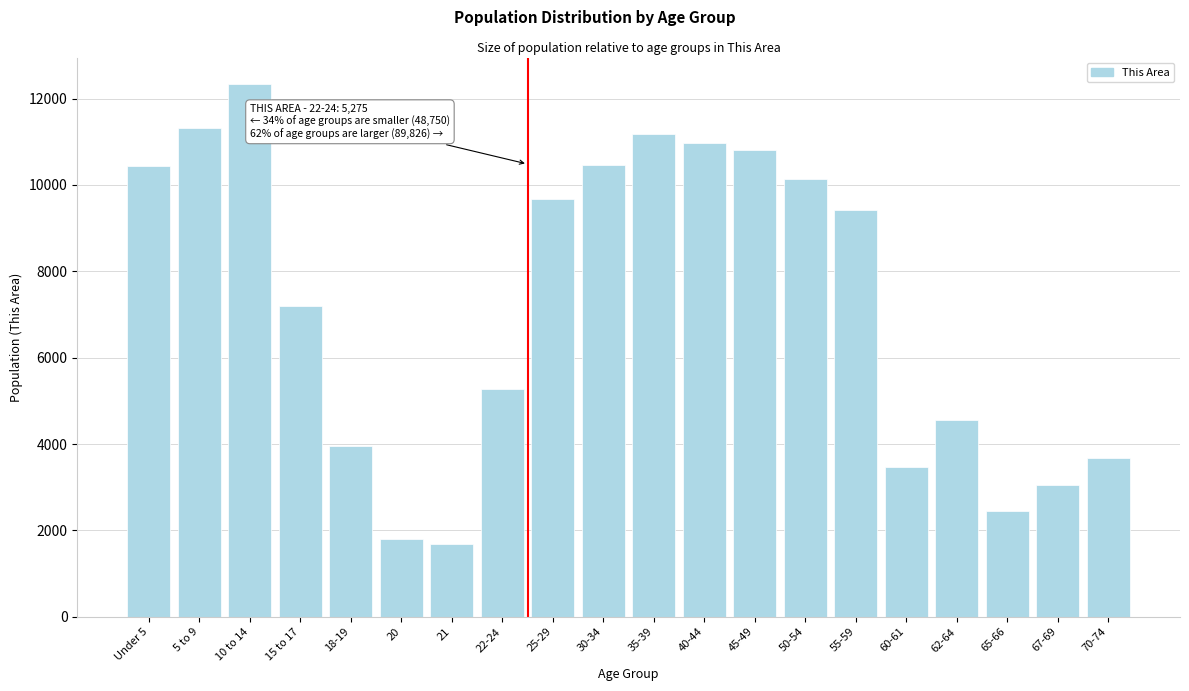

What is the sum of the values at 25-29 and 62-64?

14223